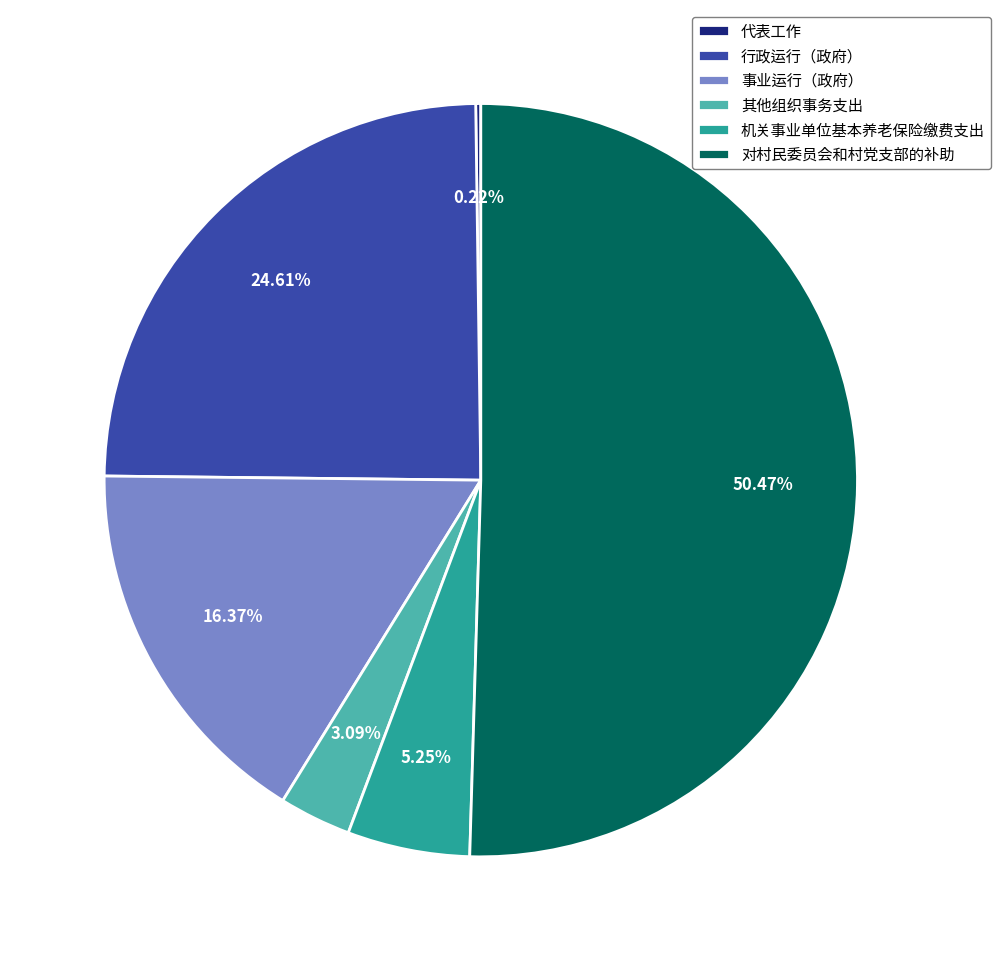

What percentage is NOT represented by 行政运行（政府）?

75.4%